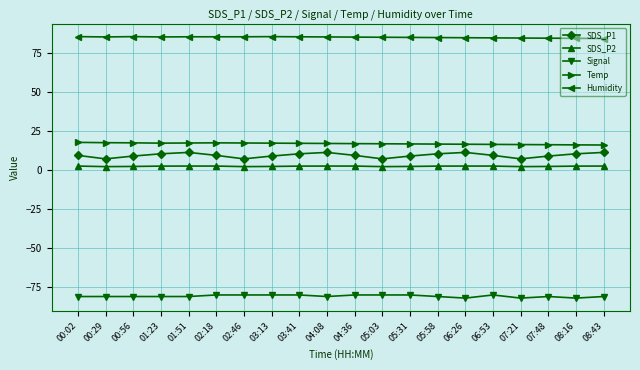

What is the average value of the SDS_P1 series?

9.4